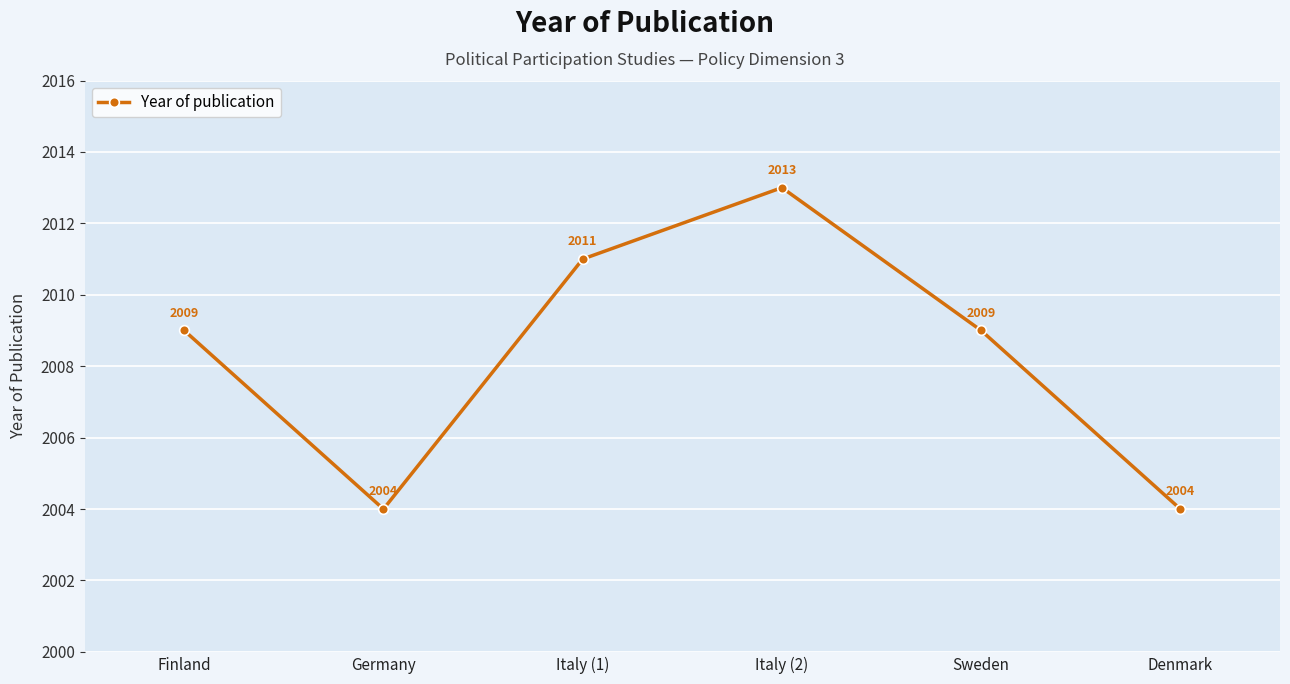

What is the label of the 4th point from the right?

Italy (1)